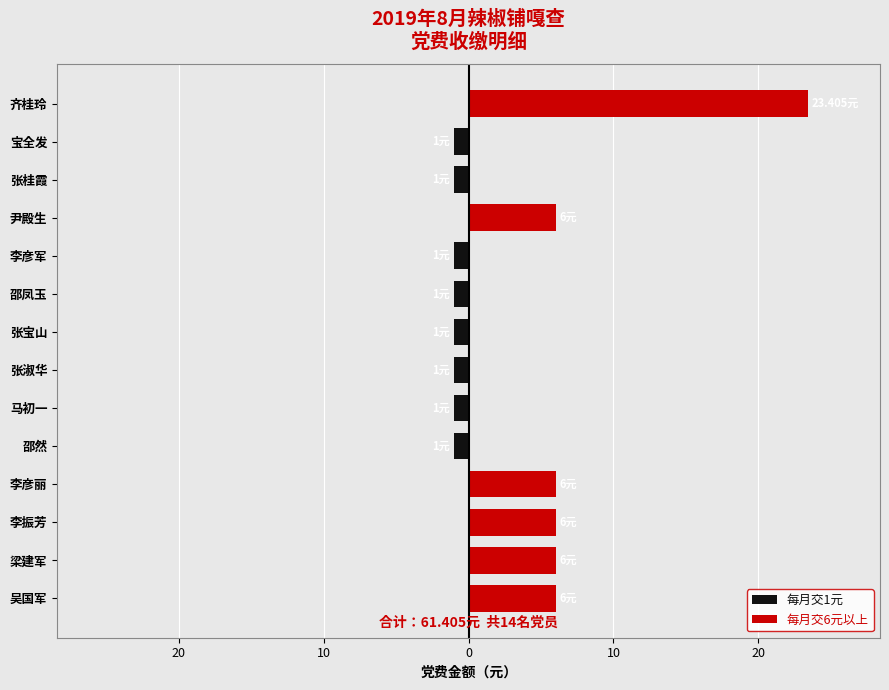

How many bars are there in each group?

2